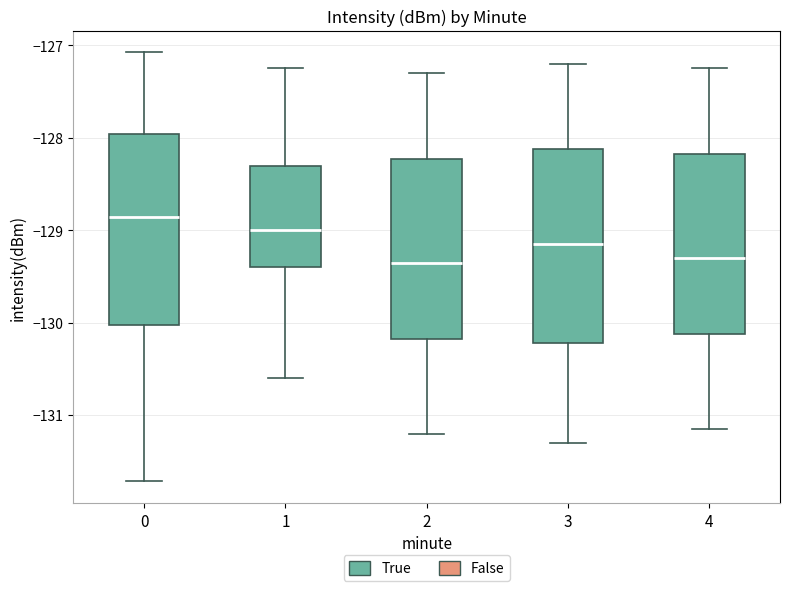

Reading left to right, transcribe this box plot: for each box, give where its median line is, the range the box spans, and where its two whiskers end, as read against the y-axis. The values are not printed on the chart, so give them approximately, as read against the axis.

0: median -128.9, box -130.0 to -128.0, whiskers -131.7 to -127.1
1: median -129.0, box -129.4 to -128.3, whiskers -130.6 to -127.2
2: median -129.3, box -130.2 to -128.2, whiskers -131.2 to -127.3
3: median -129.1, box -130.2 to -128.1, whiskers -131.3 to -127.2
4: median -129.3, box -130.1 to -128.2, whiskers -131.1 to -127.2